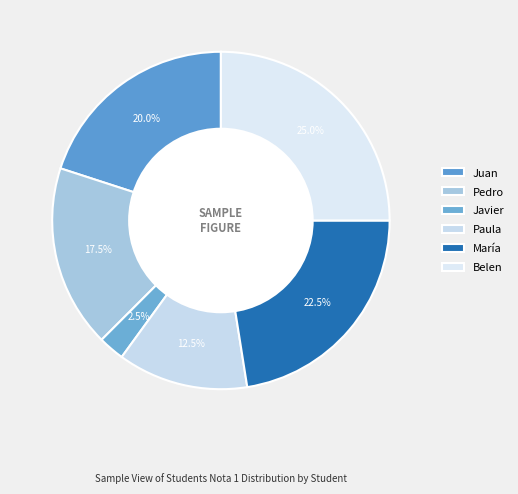

What portion of the pie excludes Belen?

75.0%